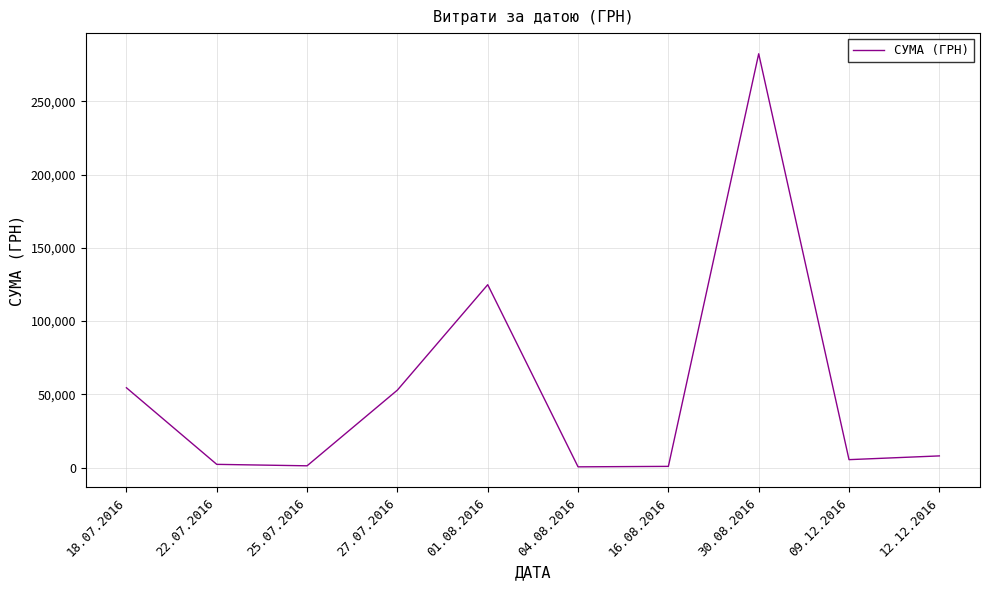

The value at 18.07.2016 is 54486.0. True or false?

True